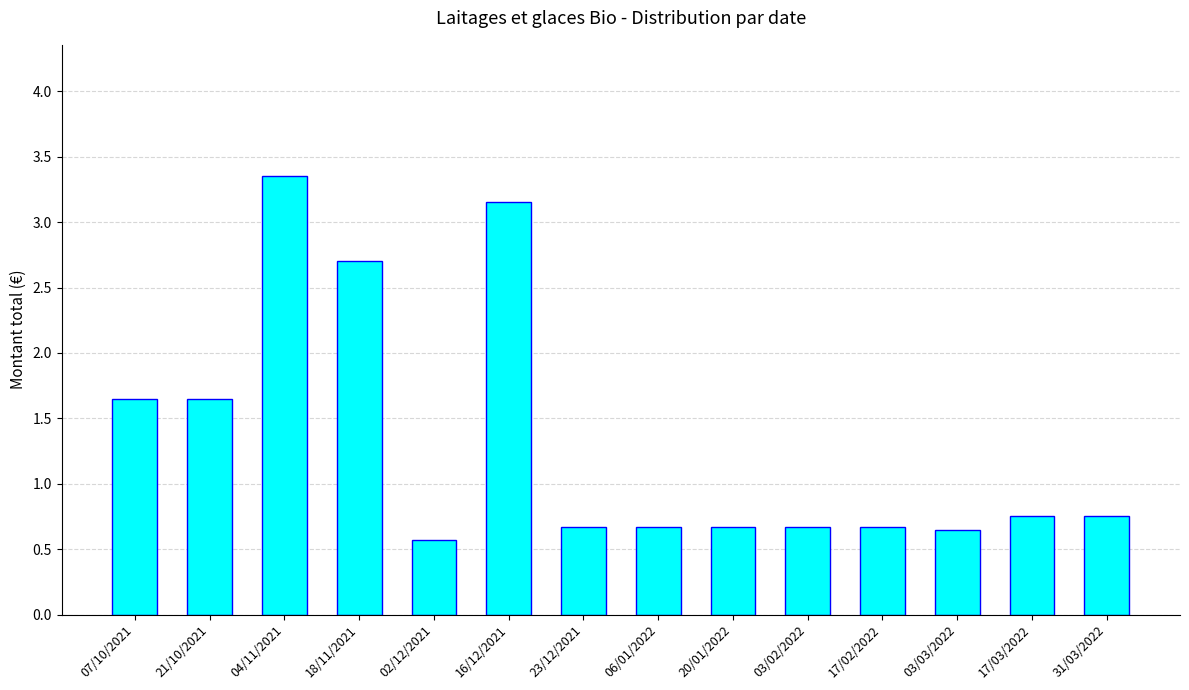

Is it true that the value at 02/12/2021 is 0.2?

False